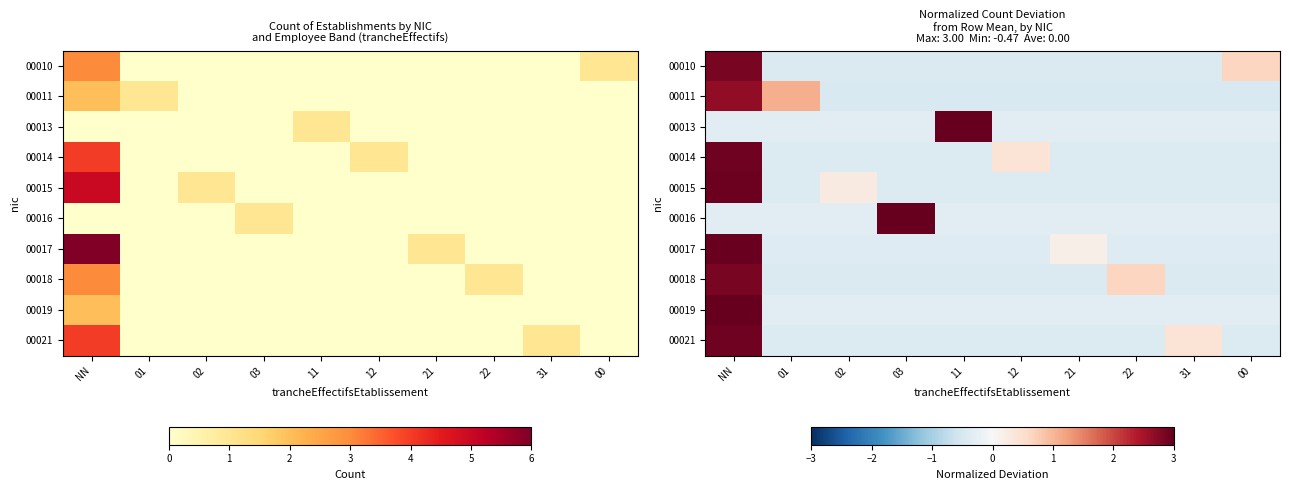

What value does the 00011 series have at 21?

-0.5